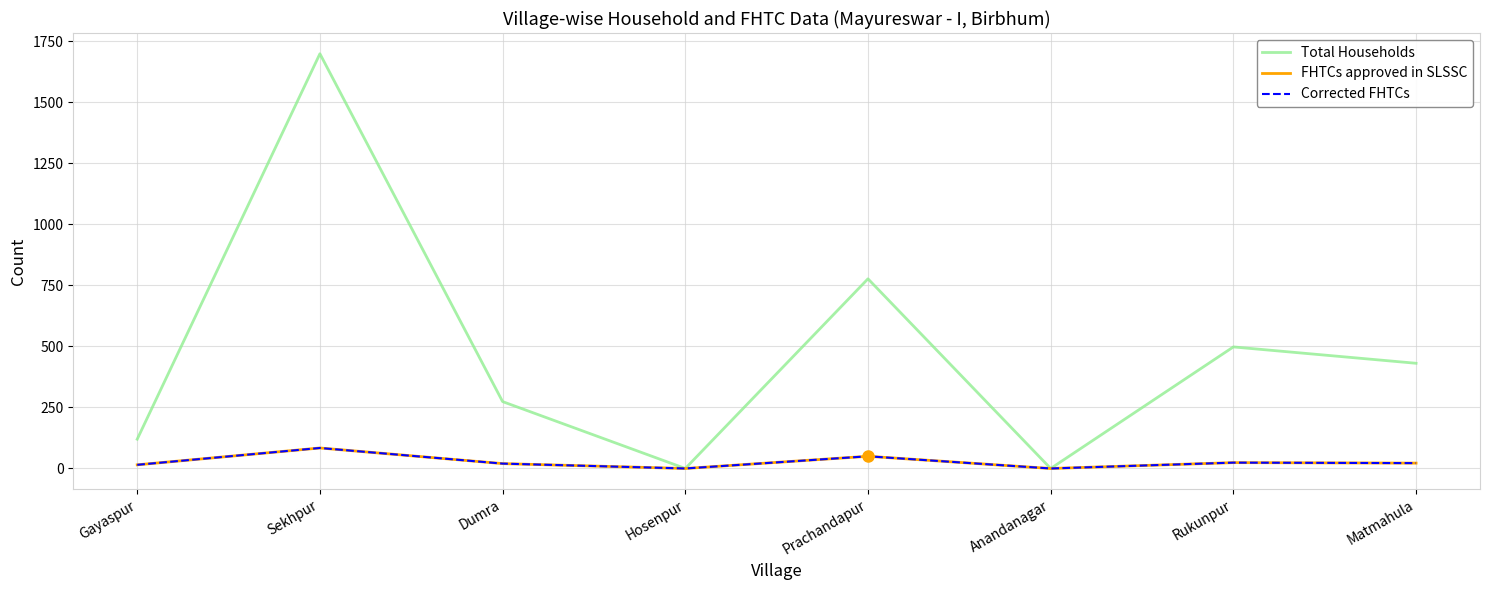

Is this an area chart (filled region under the line)?

No